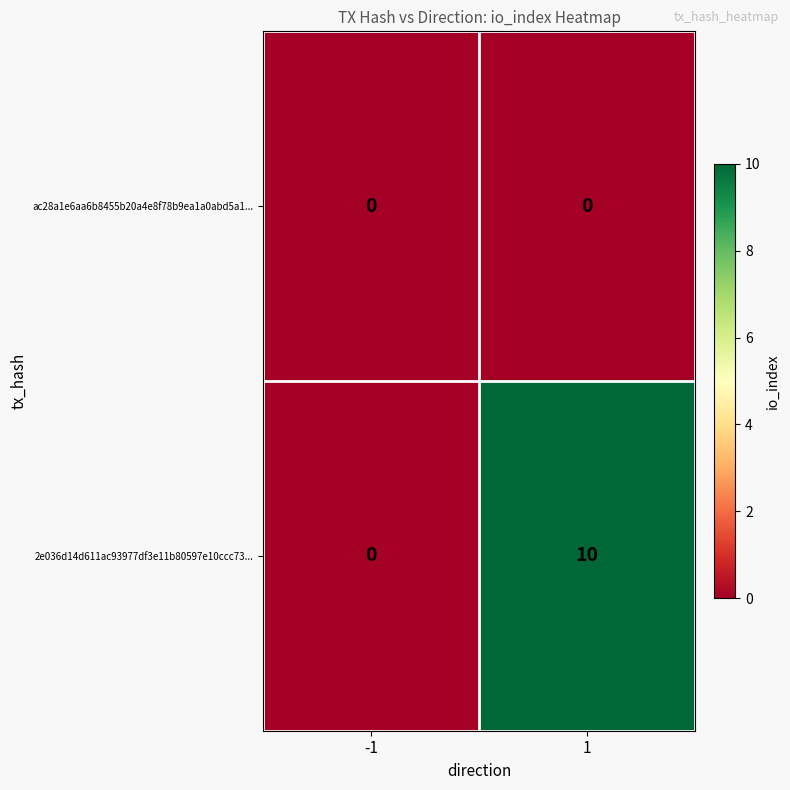

What is the total value across all series at 1?

10